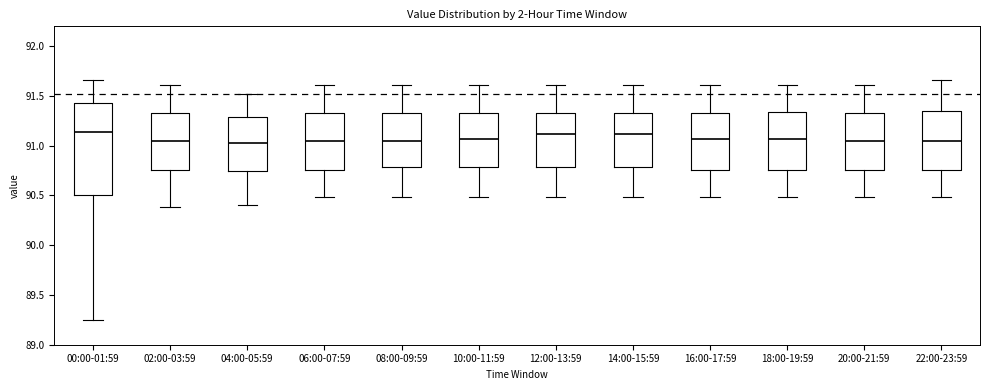

Which box is the tallest, from its lower edge to its upper edge?

00:00-01:59